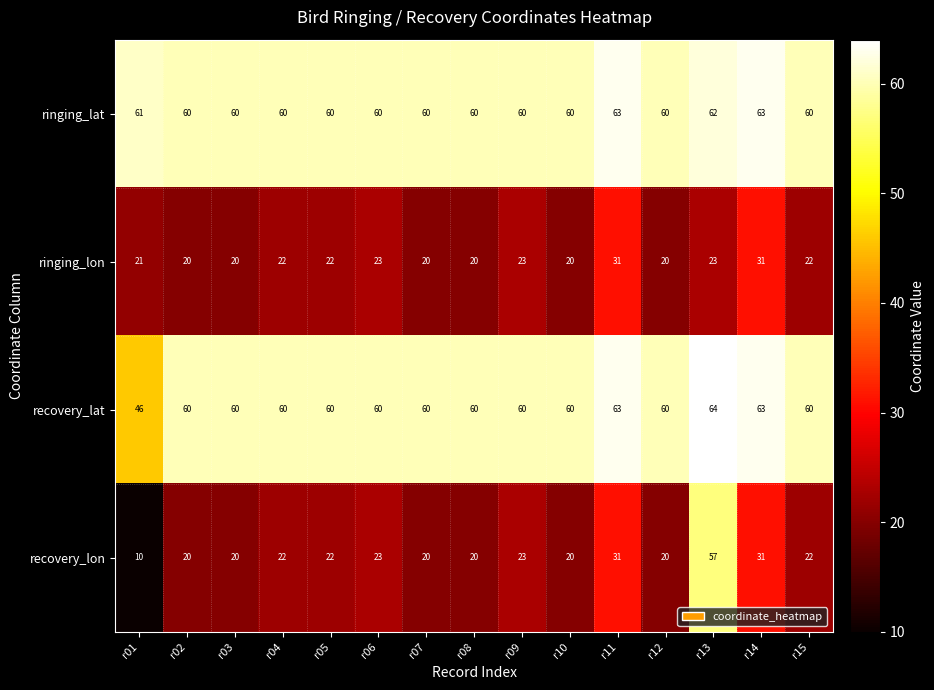

What is the maximum value shown in the chart?

64